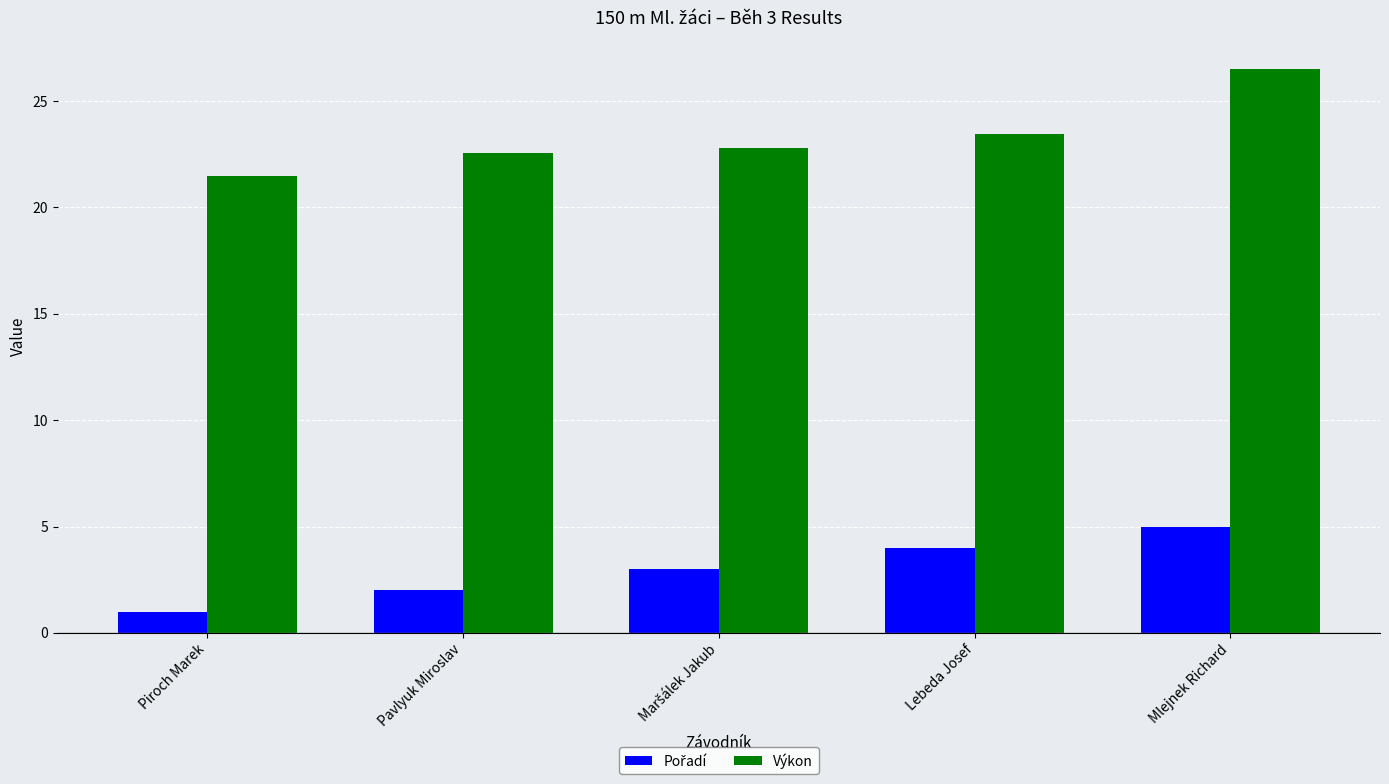

What is the total value across all series at Mlejnek Richard?

31.5